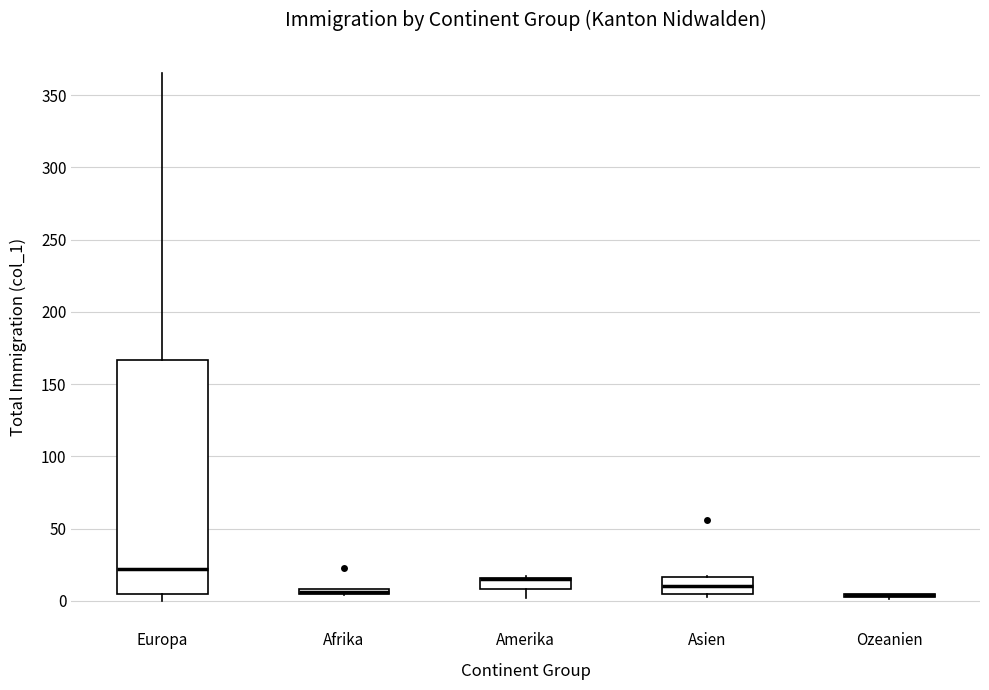

Where is the upper edge of the box for Asien on the y-axis? The values are not printed on the chart, so give them approximately, as read against the axis.

15